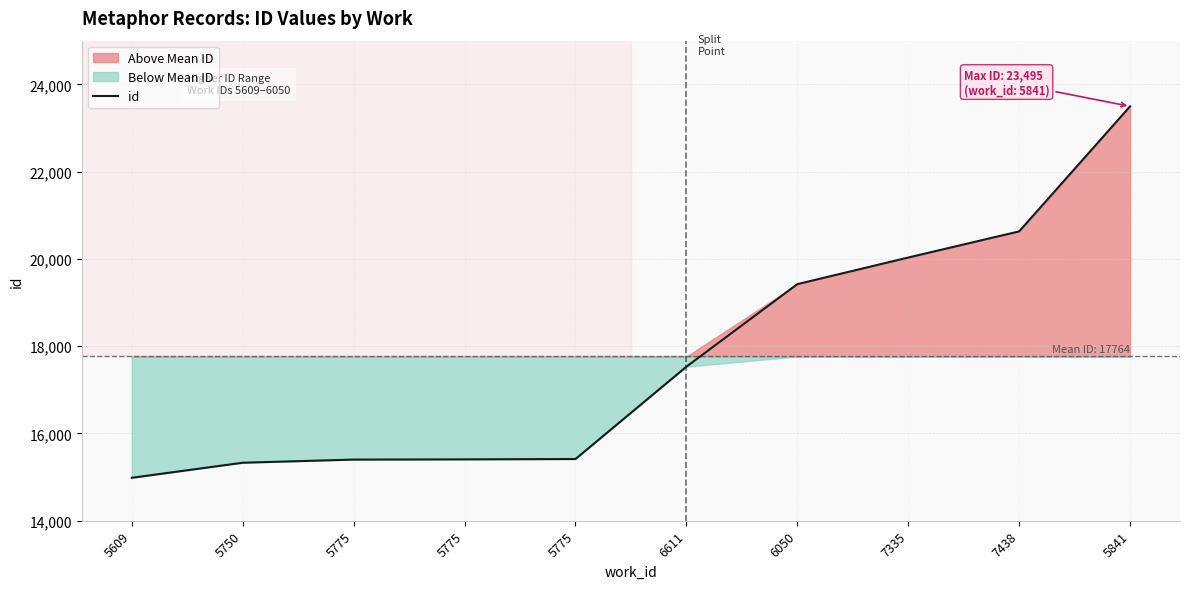

What is the change in value from 6611 to 7438?

+3100